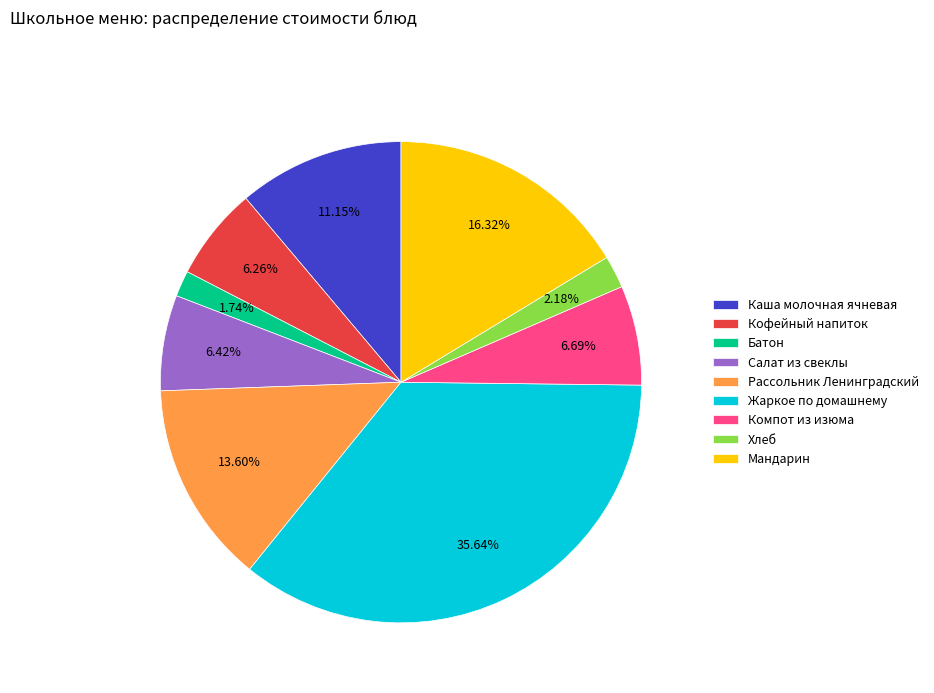

The Батон slice represents 2% of the pie. True or false?

True